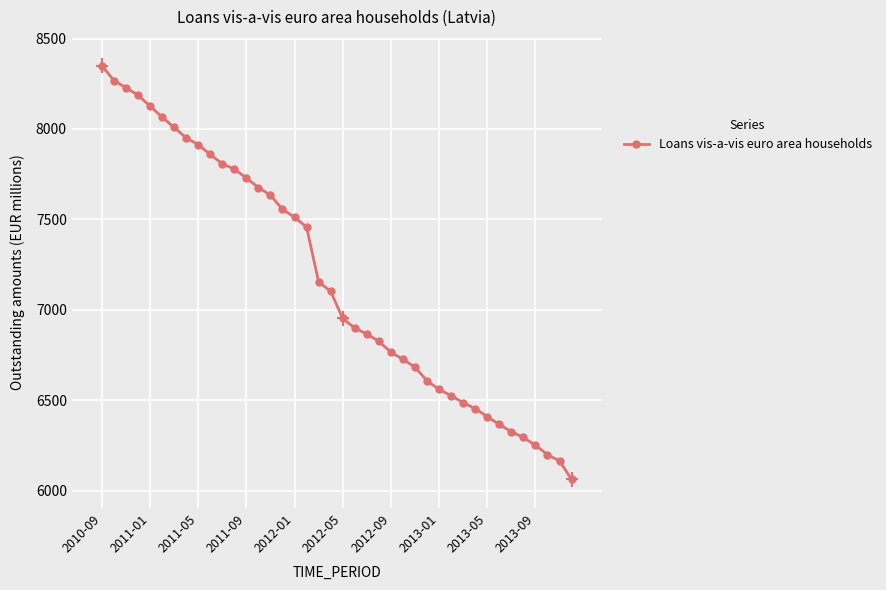

What position from the left is 2013-05?

33